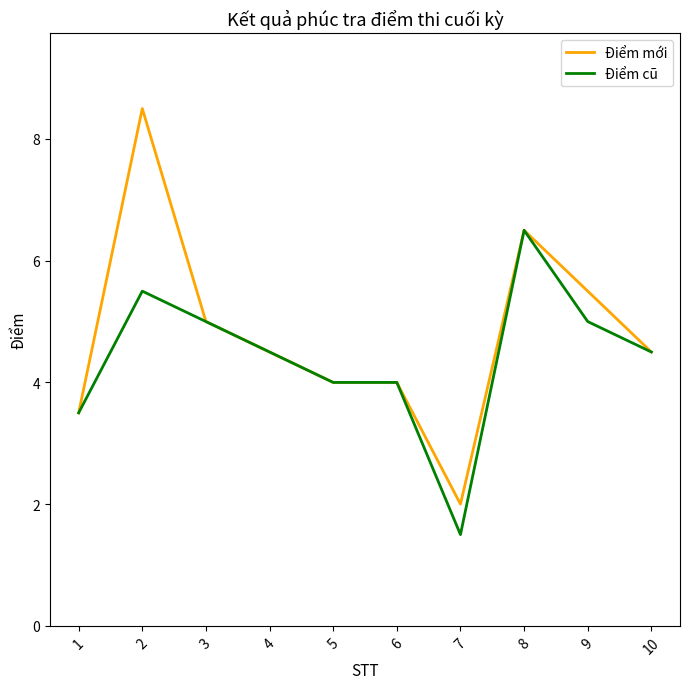

Which series has the largest total across all categories?

Điểm mới